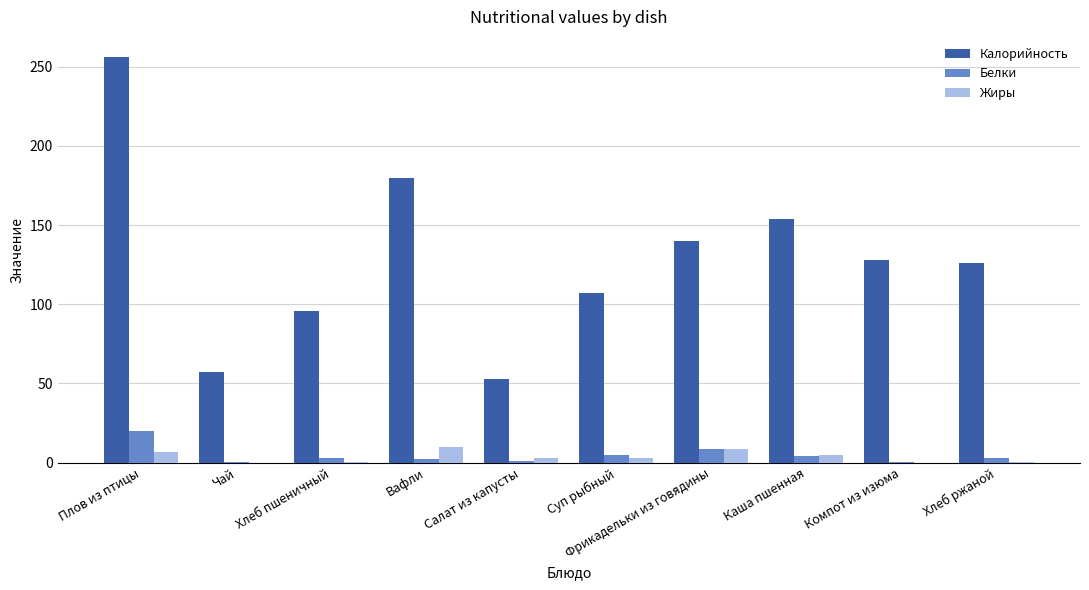

What is the maximum value for Белки?

20.3